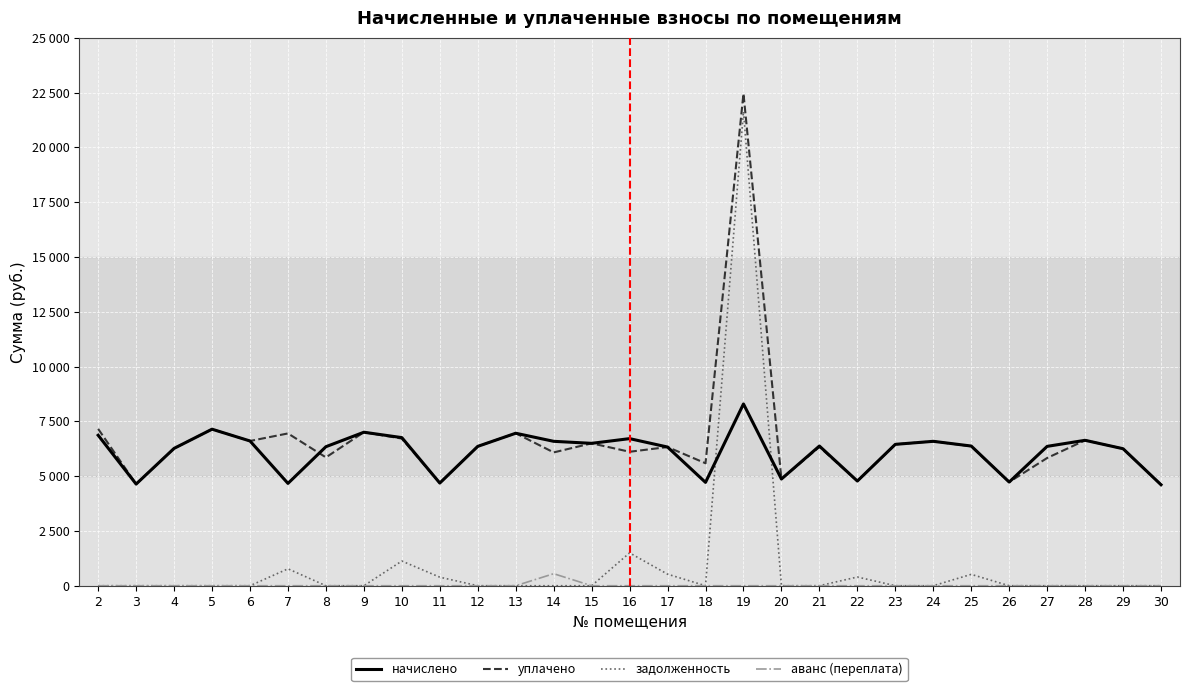

What is the minimum value for уплачено?

4608.0